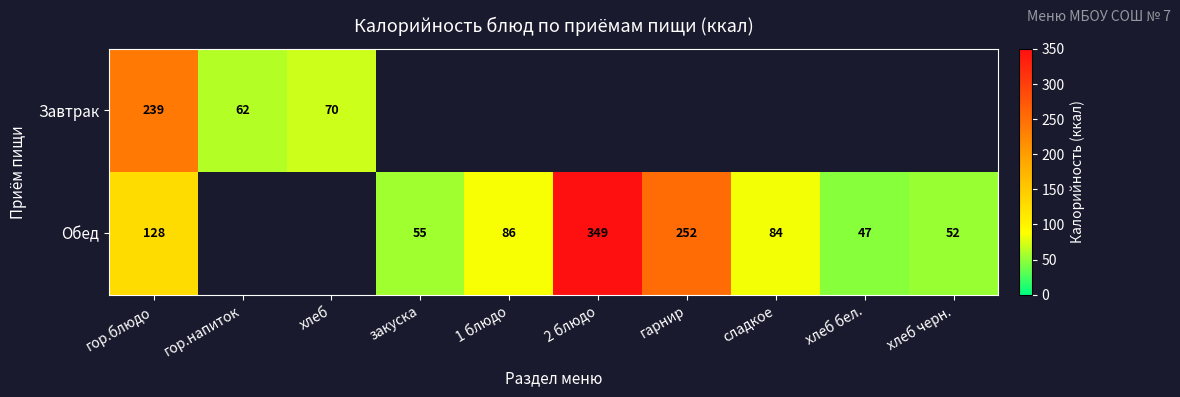

What is the sum of the Обед values at сладкое and хлеб бел.?

131